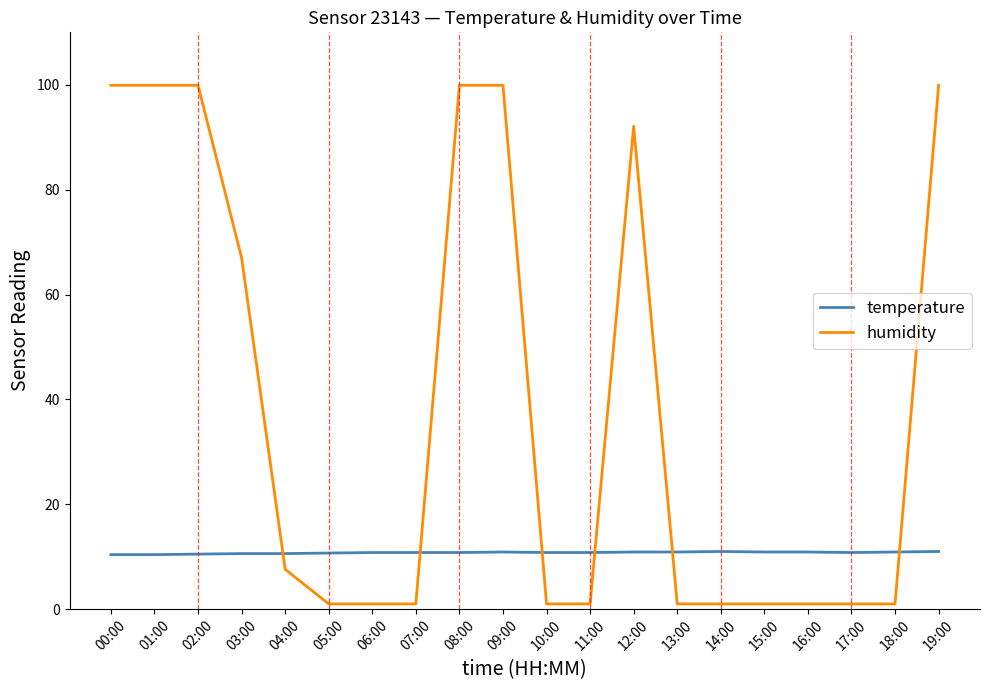

Count the temperature values in the range 10 to 11.

20